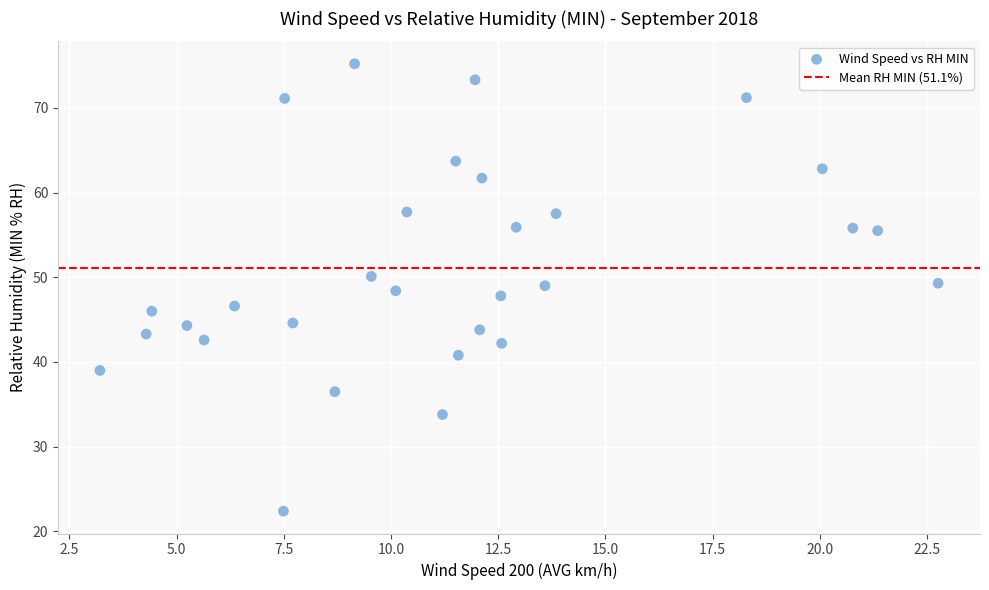

What is the range of X values (max minus min)?

19.6